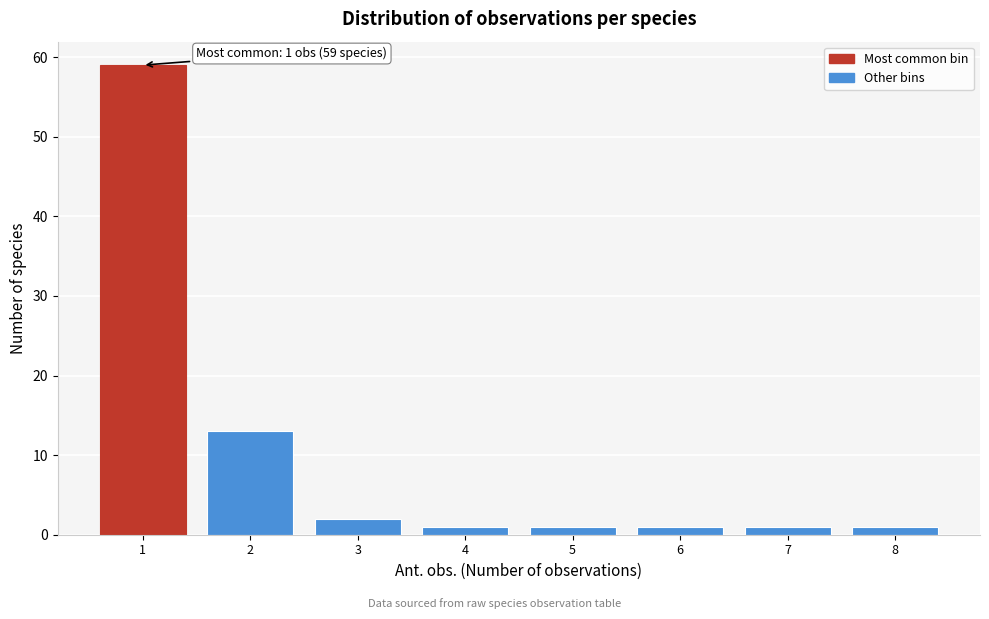

Reading right to left, transcribe all the data shown in this chart.

1	1	1	1	1	2	13	59